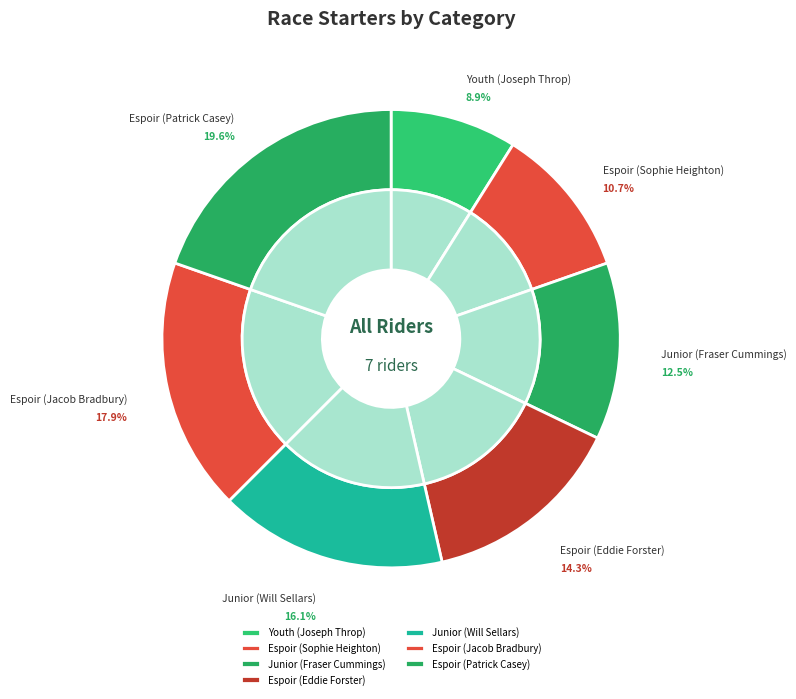

Is there a majority slice in this chart?

No